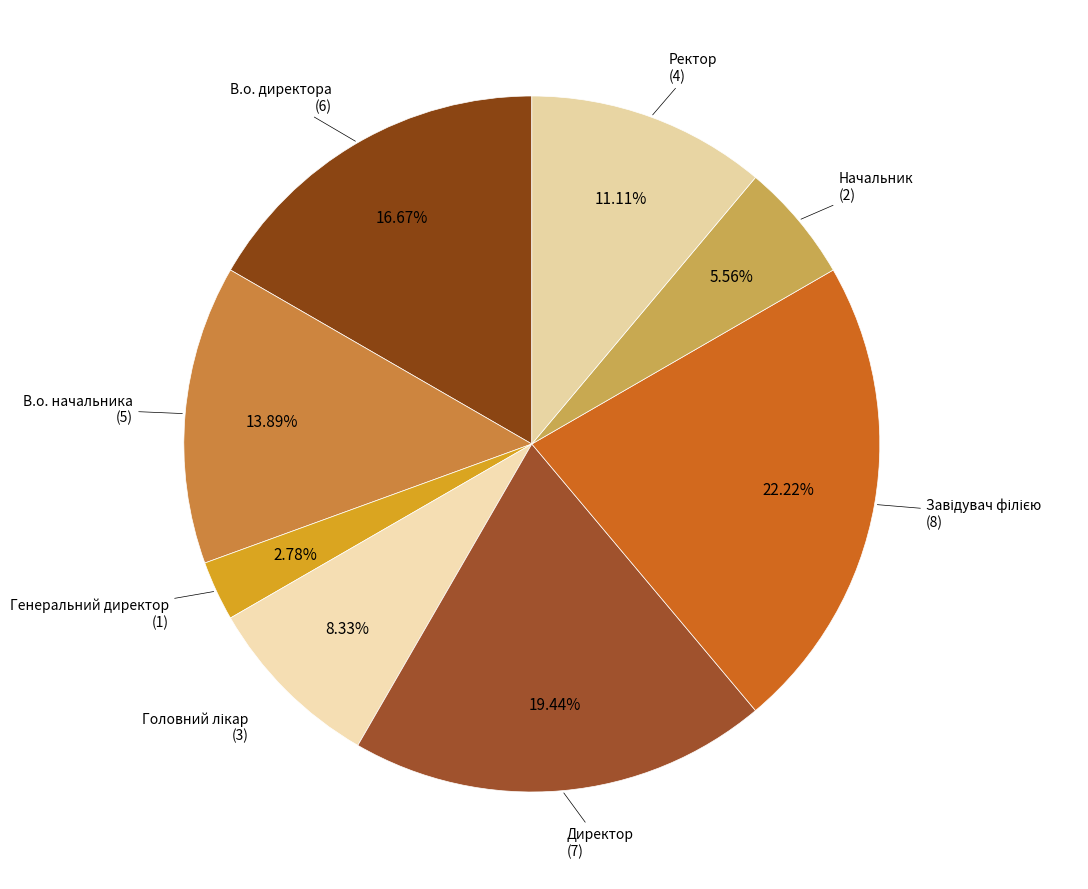

Does any single category account for the majority?

No